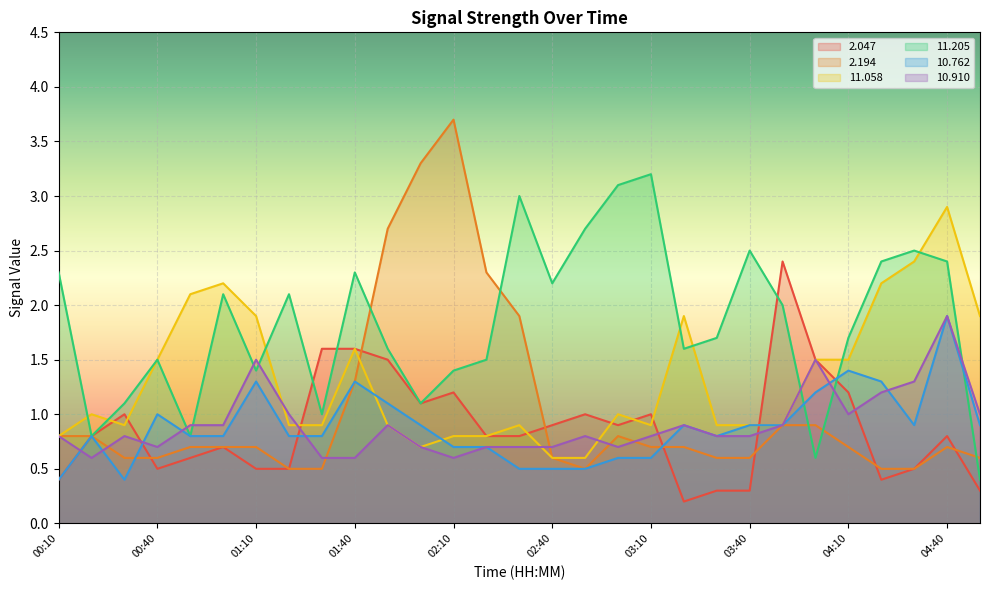

How many data points in  11.205 are less than 1?

4